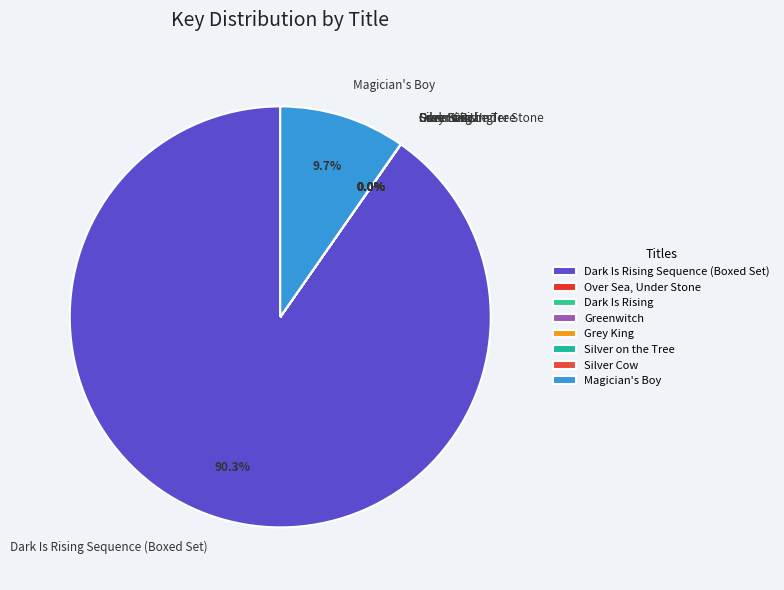

Is there any slice that represents more than half of the pie?

Yes